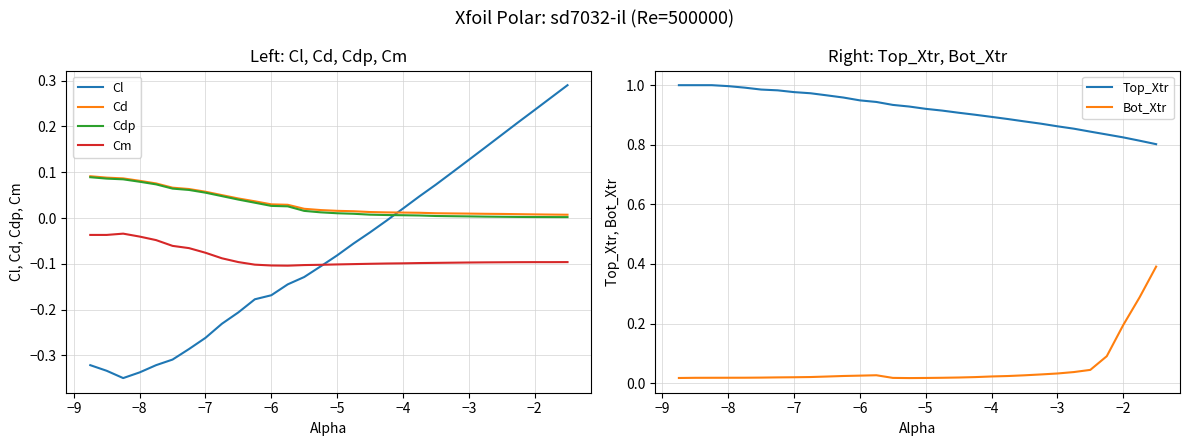

After their last crossing, which series has the higher values: Cd or Cl?

Cl